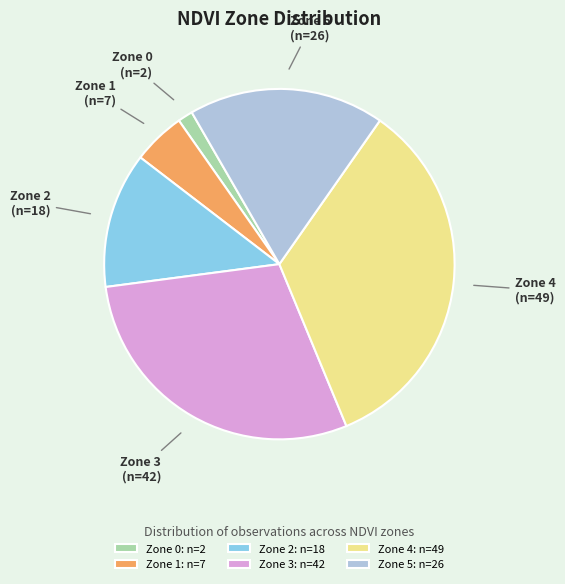

Does Zone 5 represent more than half of the total?

No